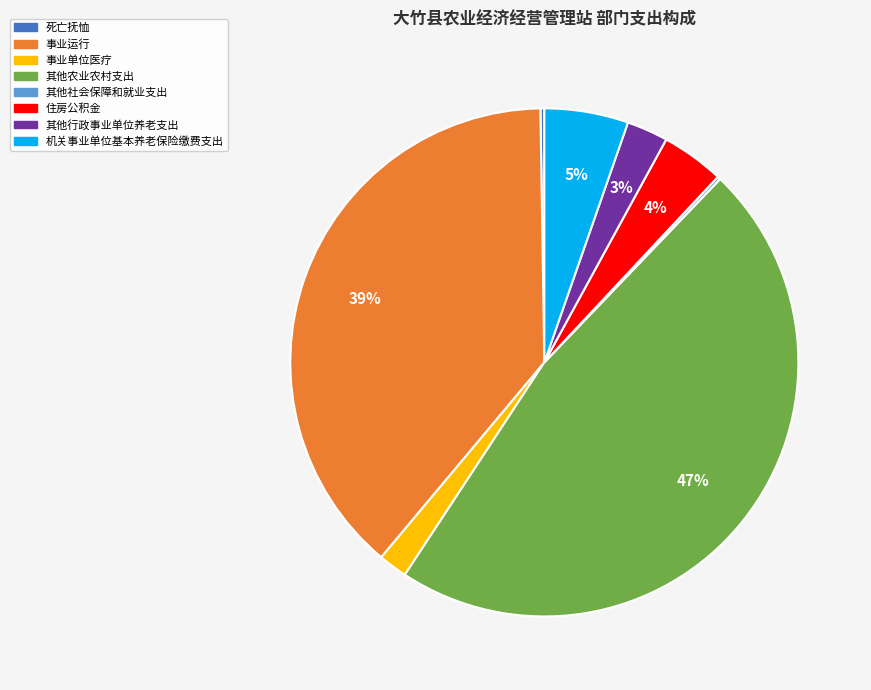

Between 住房公积金 and 其他行政事业单位养老支出, which is larger?

住房公积金